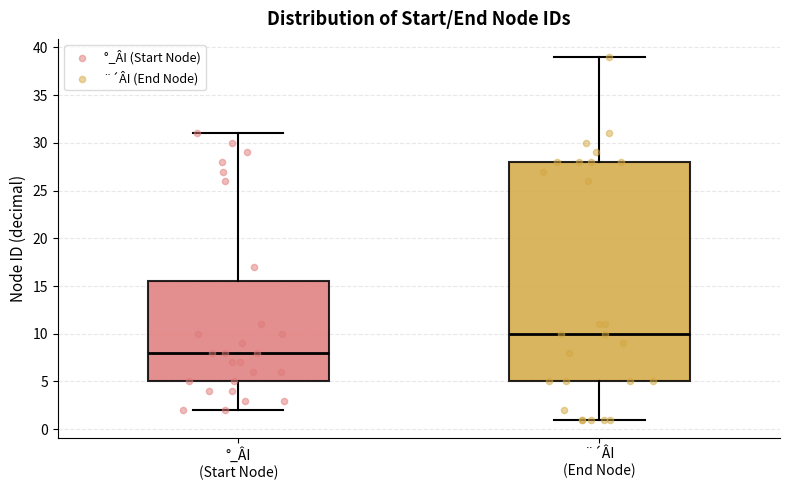

Reading left to right, transcribe this box plot: for each box, give where its median line is, the range the box spans, and where its two whiskers end, as read against the y-axis. The values are not printed on the chart, so give them approximately, as read against the axis.

°_ÂI (Start Node): median 8.0, box 5.0 to 15.5, whiskers 2.0 to 31.0
¨´ÂI (End Node): median 10.0, box 5.0 to 28.0, whiskers 1.0 to 39.0